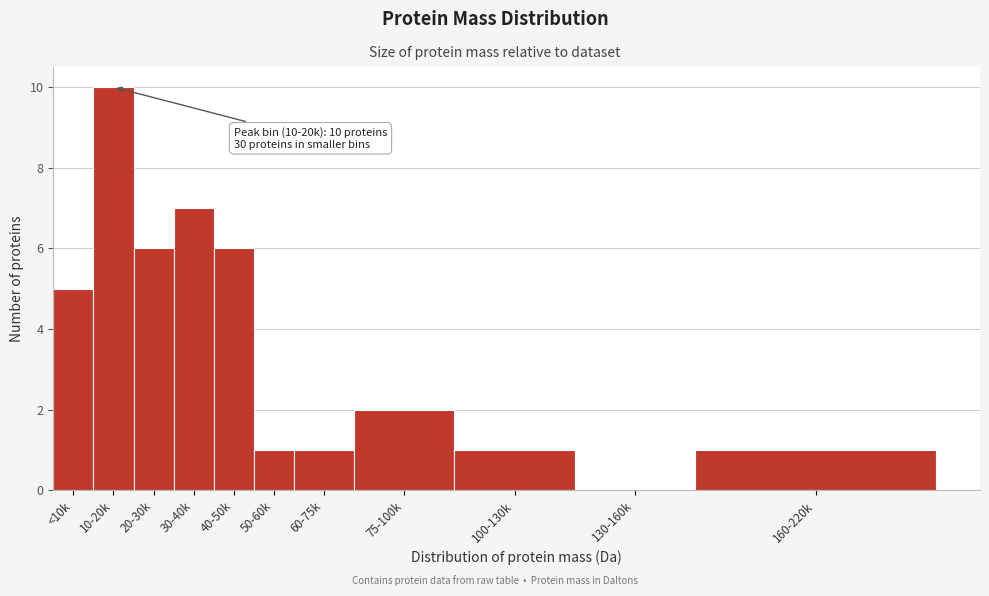

Reading right to left, extract all data points from this chart.

160-220k=1	130-160k=0	100-130k=1	75-100k=2	60-75k=1	50-60k=1	40-50k=6	30-40k=7	20-30k=6	10-20k=10	<10k=5